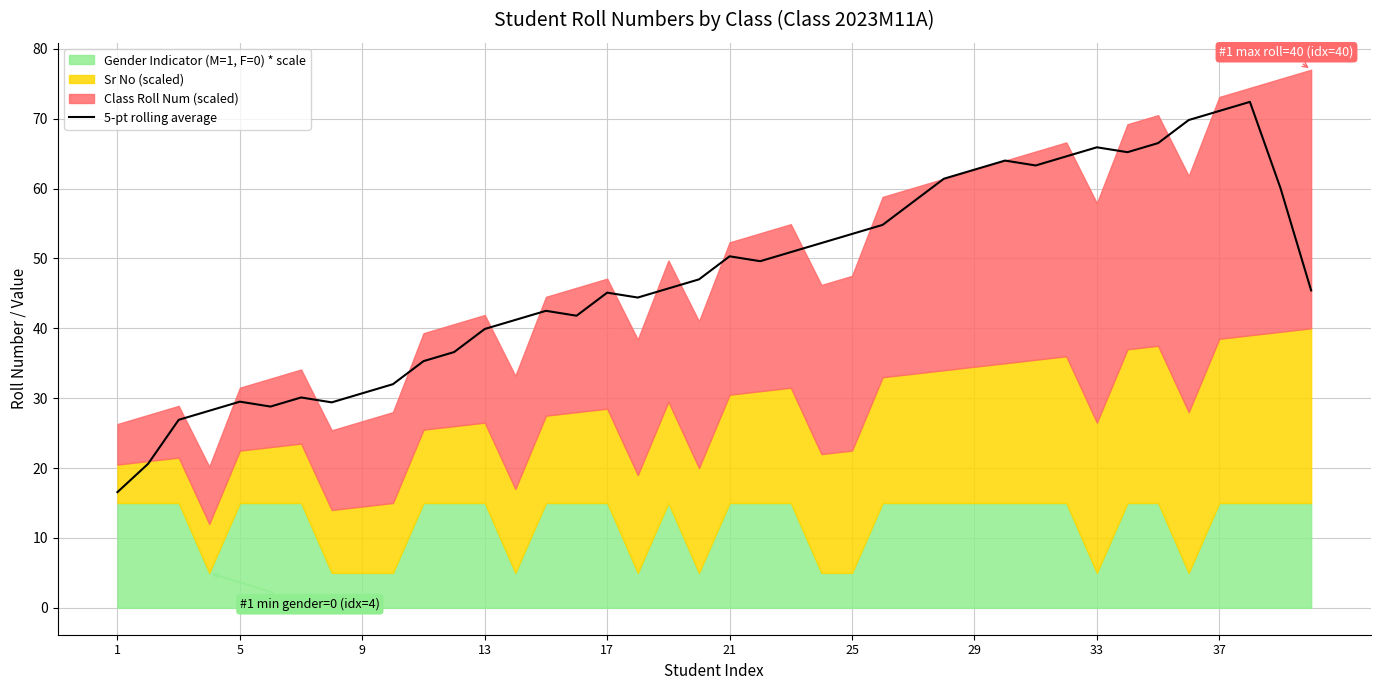

The chart shows a value of 18.1 at 10. True or false?

False